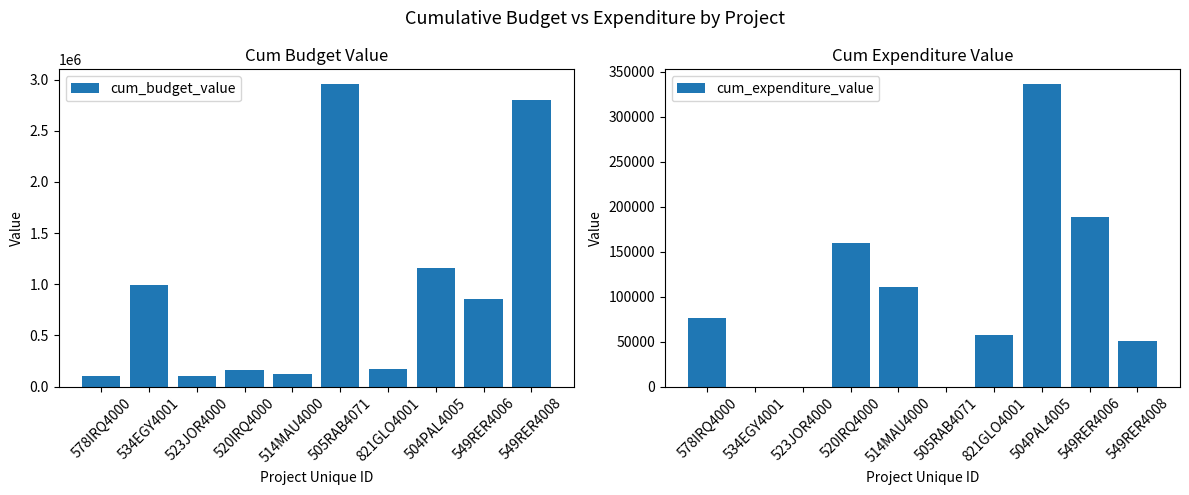

Reading right to left, extract all data points from this chart.

cum_budget_value: 549RER4008=2800000	549RER4006=853243	504PAL4005=1155354	821GLO4001=169223	505RAB4071=2951975	514MAU4000=120000	520IRQ4000=164473	523JOR4000=100000	534EGY4001=991328	578IRQ4000=103326
cum_expenditure_value: 549RER4008=50770	549RER4006=188981	504PAL4005=335995	821GLO4001=57817	505RAB4071=0	514MAU4000=110680	520IRQ4000=159382	523JOR4000=0	534EGY4001=0	578IRQ4000=75808